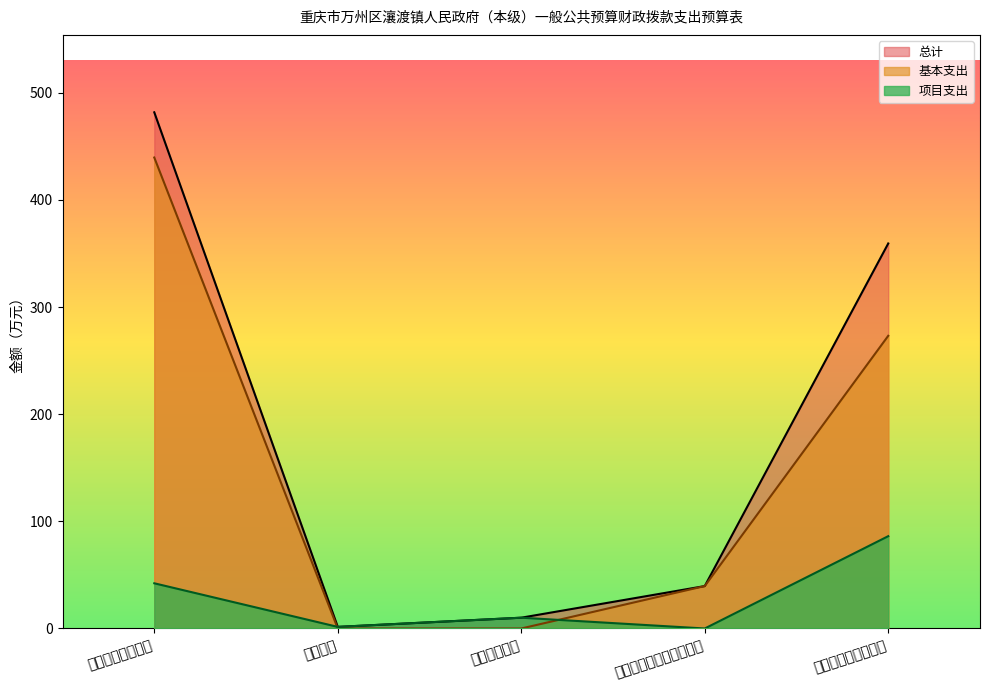

How many categories are shown in the chart?

5